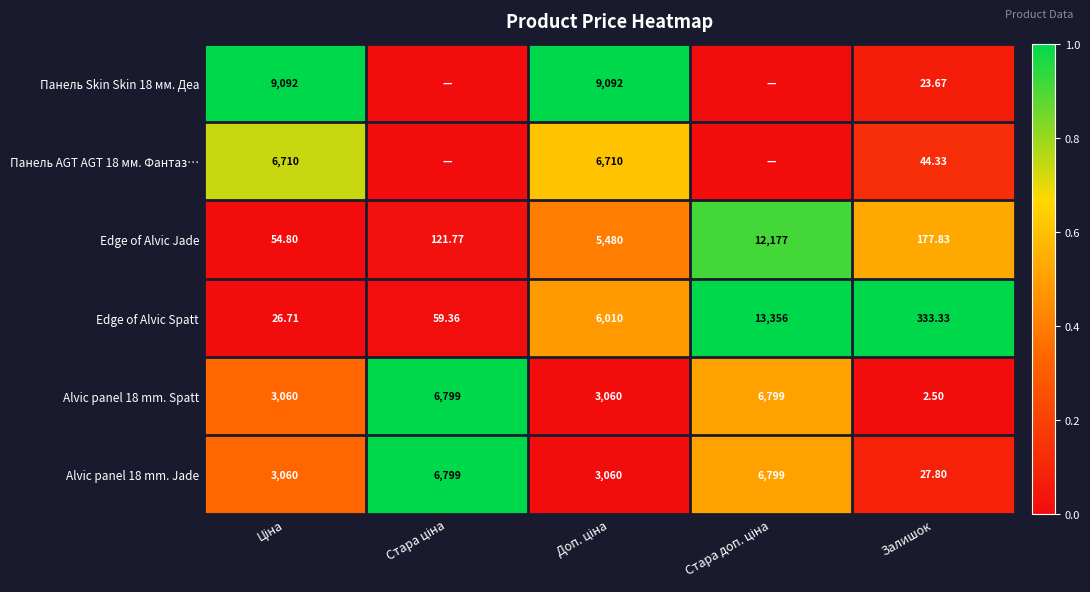

At which label does Alvic panel 18 mm. Jade reach its minimum?

Залишок